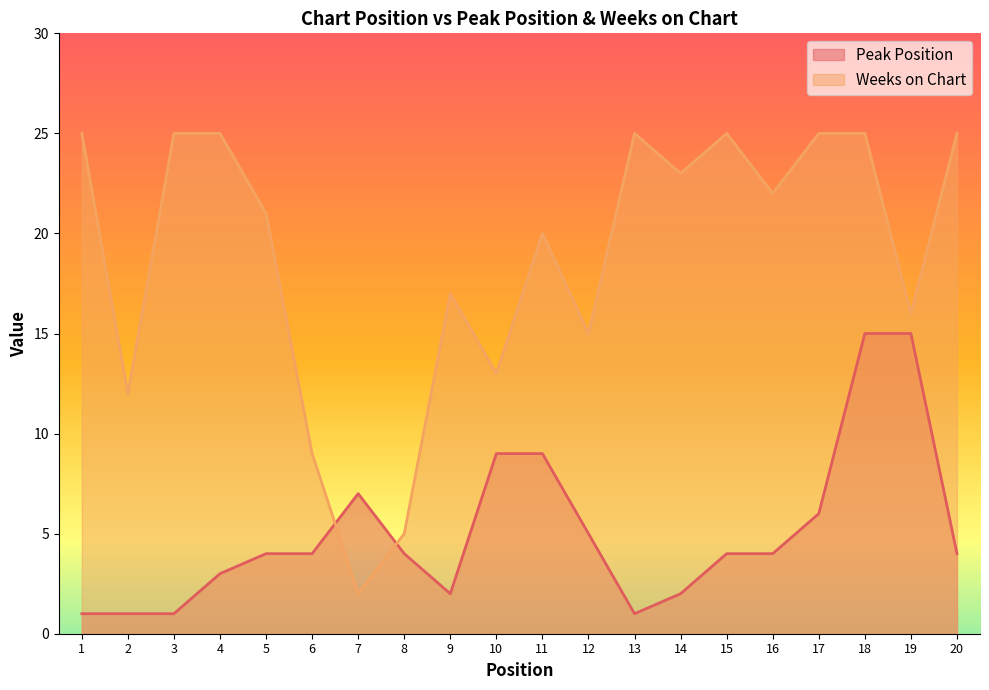

At how many categories does at least one series exceed 10?

17